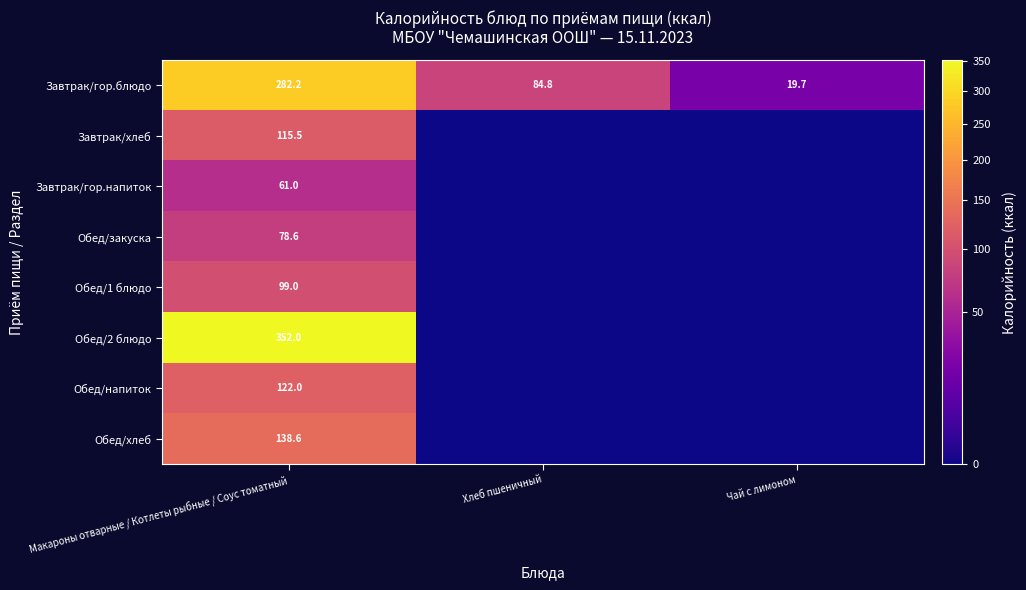

What is the total value across all series at Хлеб пшеничный?

84.8